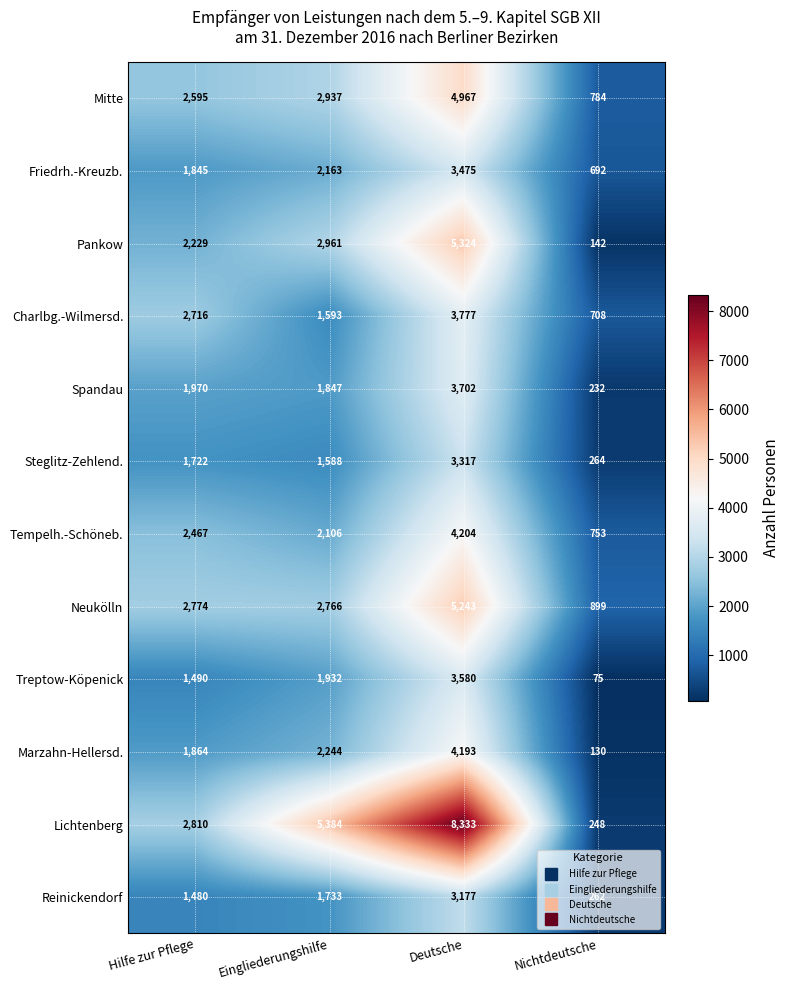

Which label corresponds to the largest value in the chart?

Deutsche